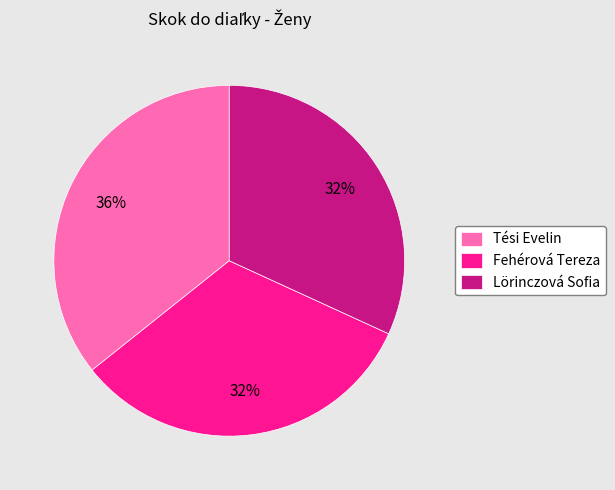

To the nearest percent, what percentage of the pie is Tési Evelin?

36%